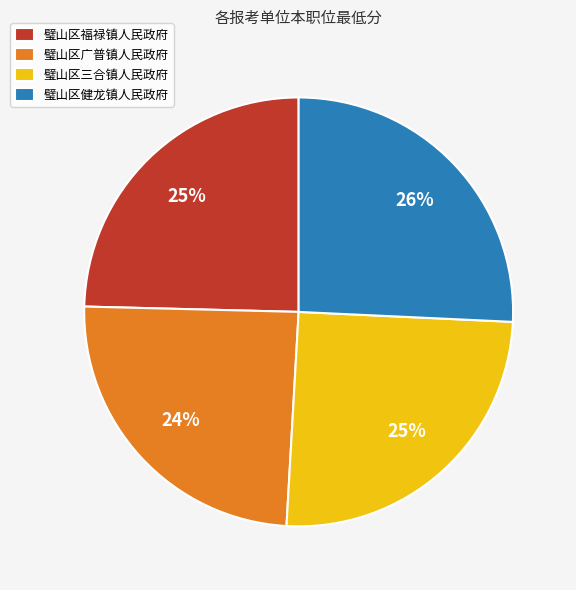

Combined, do 璧山区三合镇人民政府 and 璧山区健龙镇人民政府 account for over 50%?

Yes